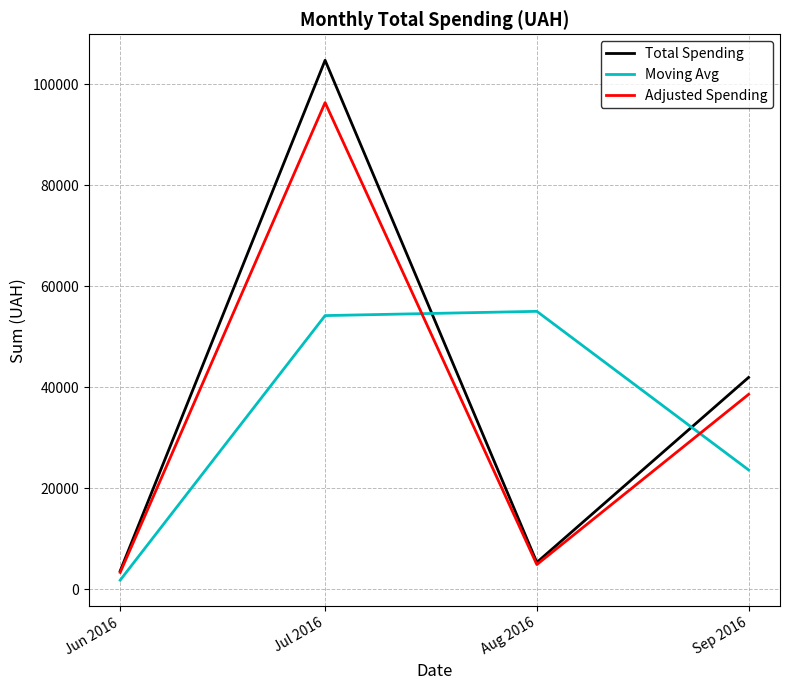

The value of Moving Avg at Jul 2016 is 72348.8. True or false?

False